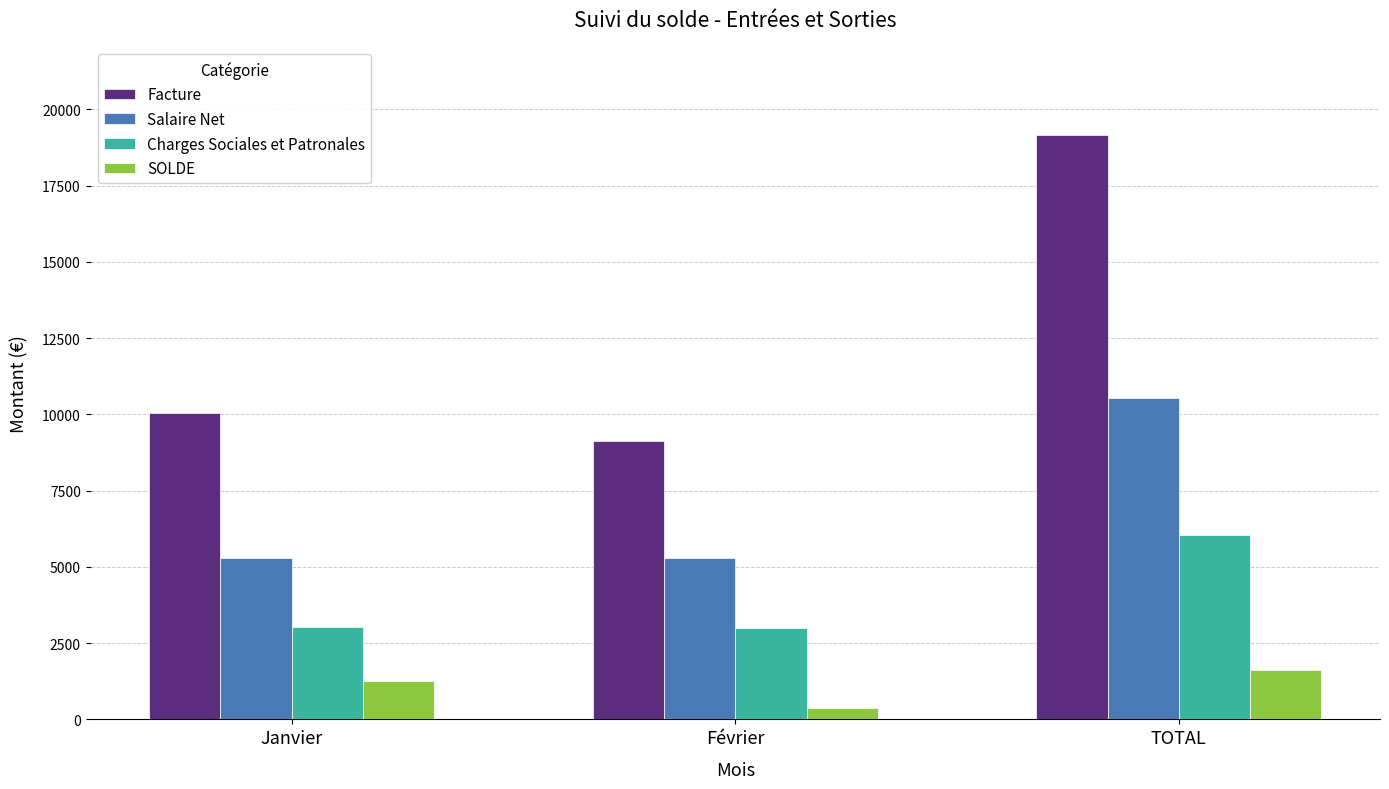

What is the difference between the highest and lowest values at TOTAL?

17537.7